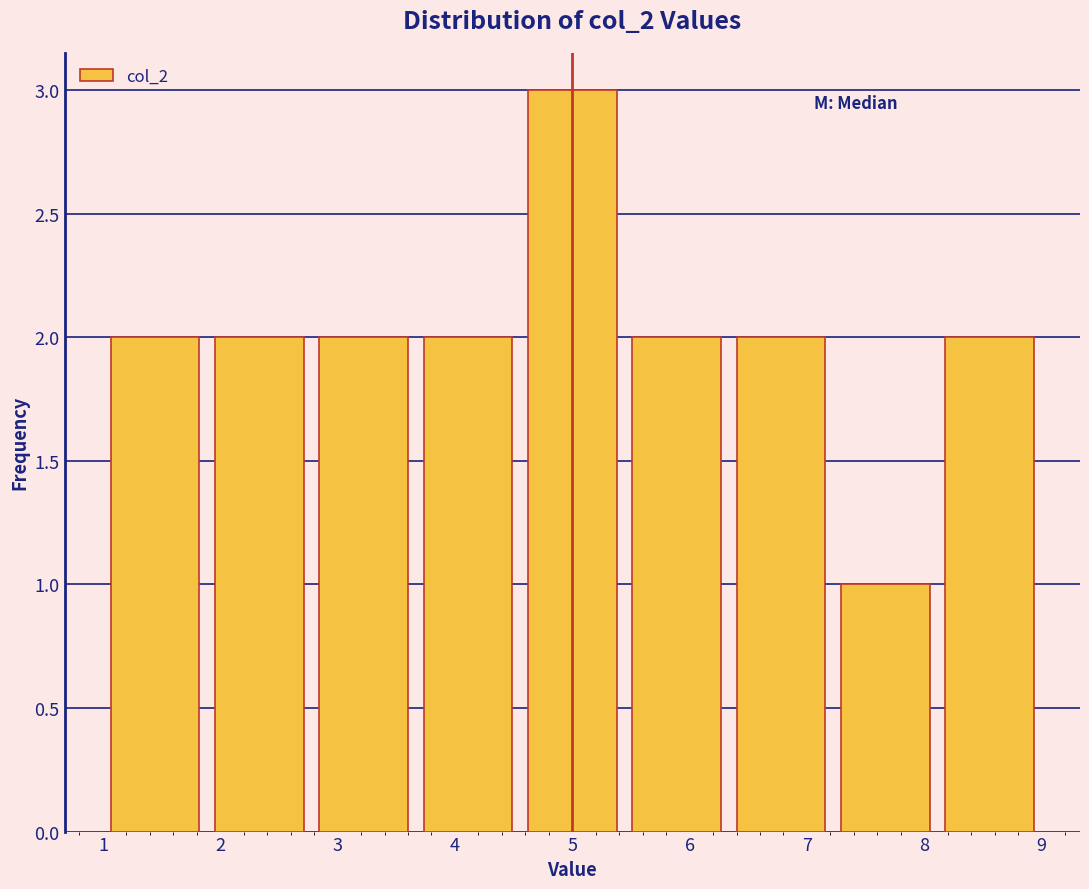

What is the height of the bar covering 6.3 to 7.2 on the x-axis? Neither the bar edges nor the heights are printed on the chart, so give them approximately, as read against the axes.

2